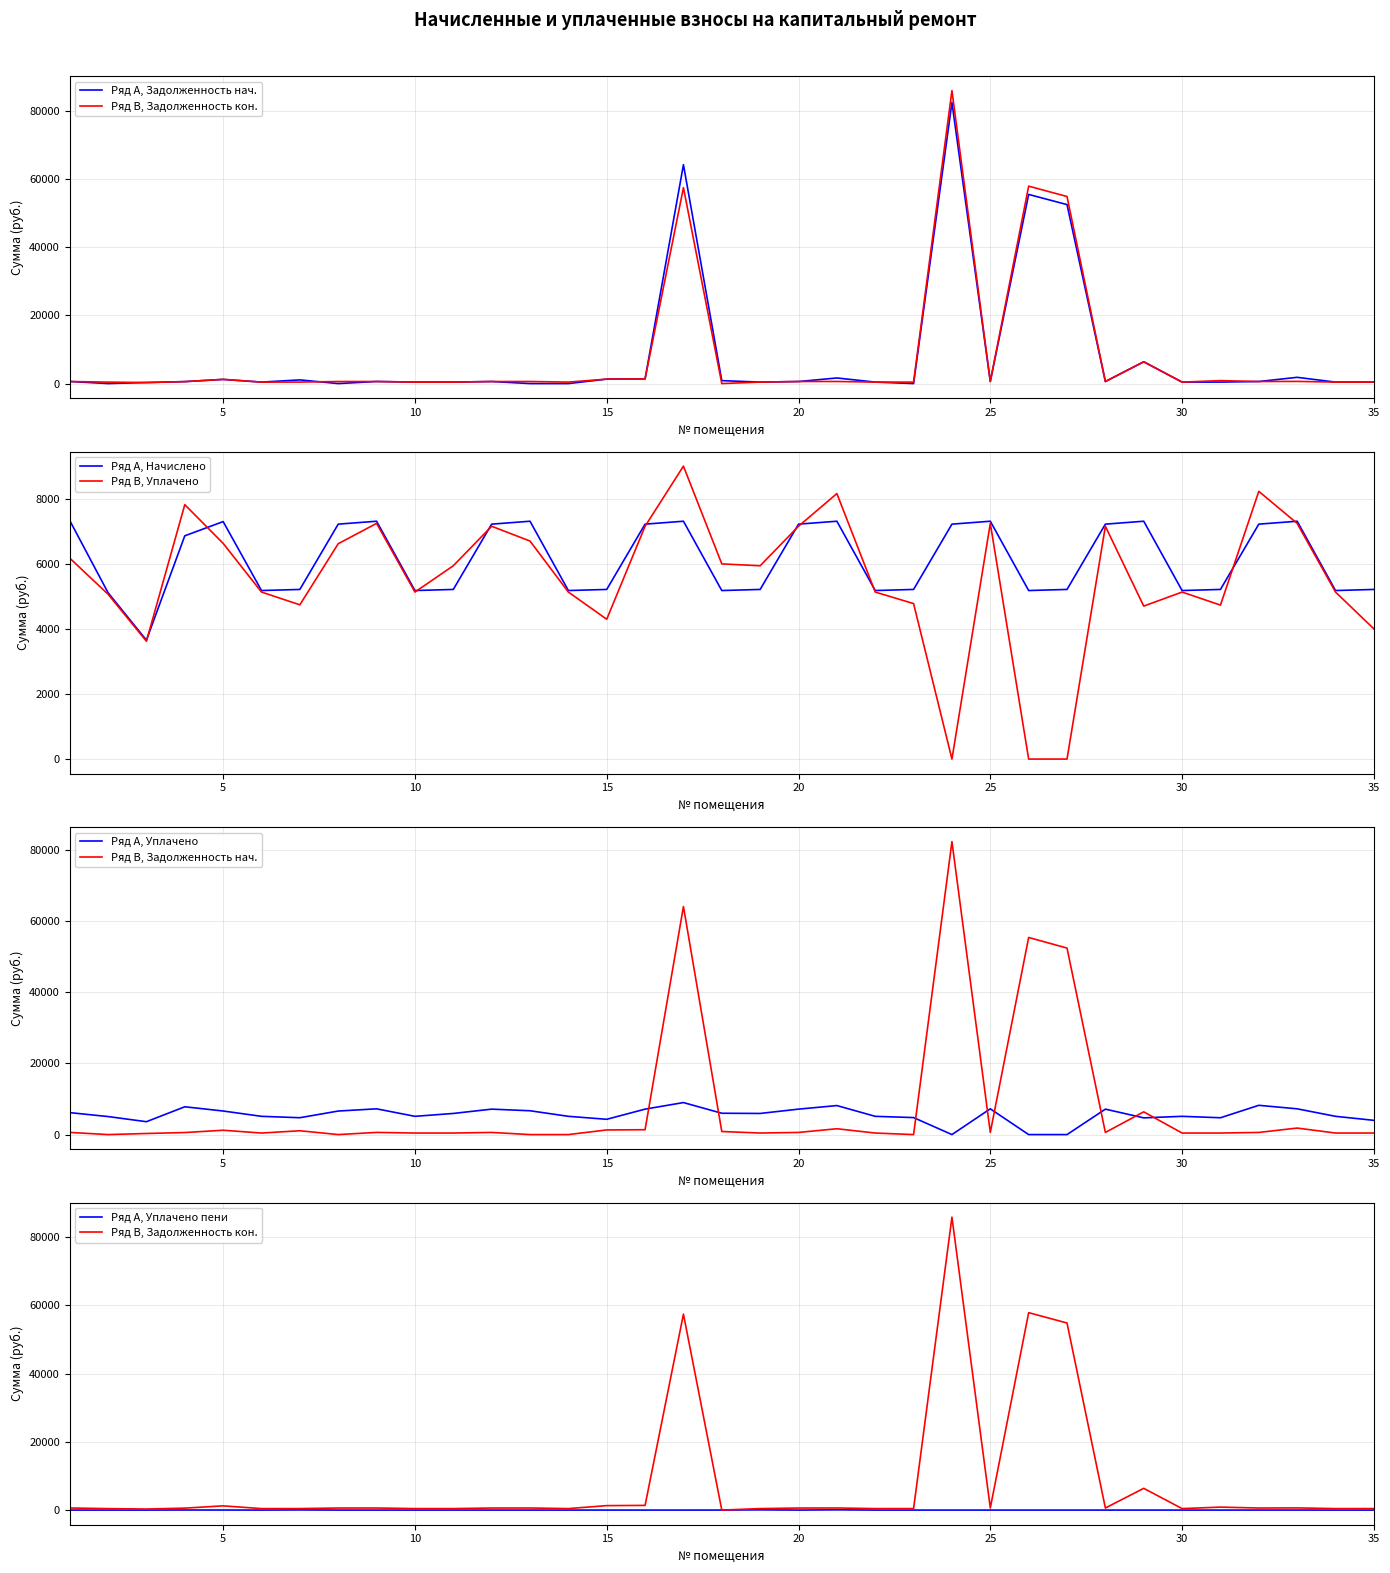

What is the minimum value for Ряд A, Начислено?

3653.8